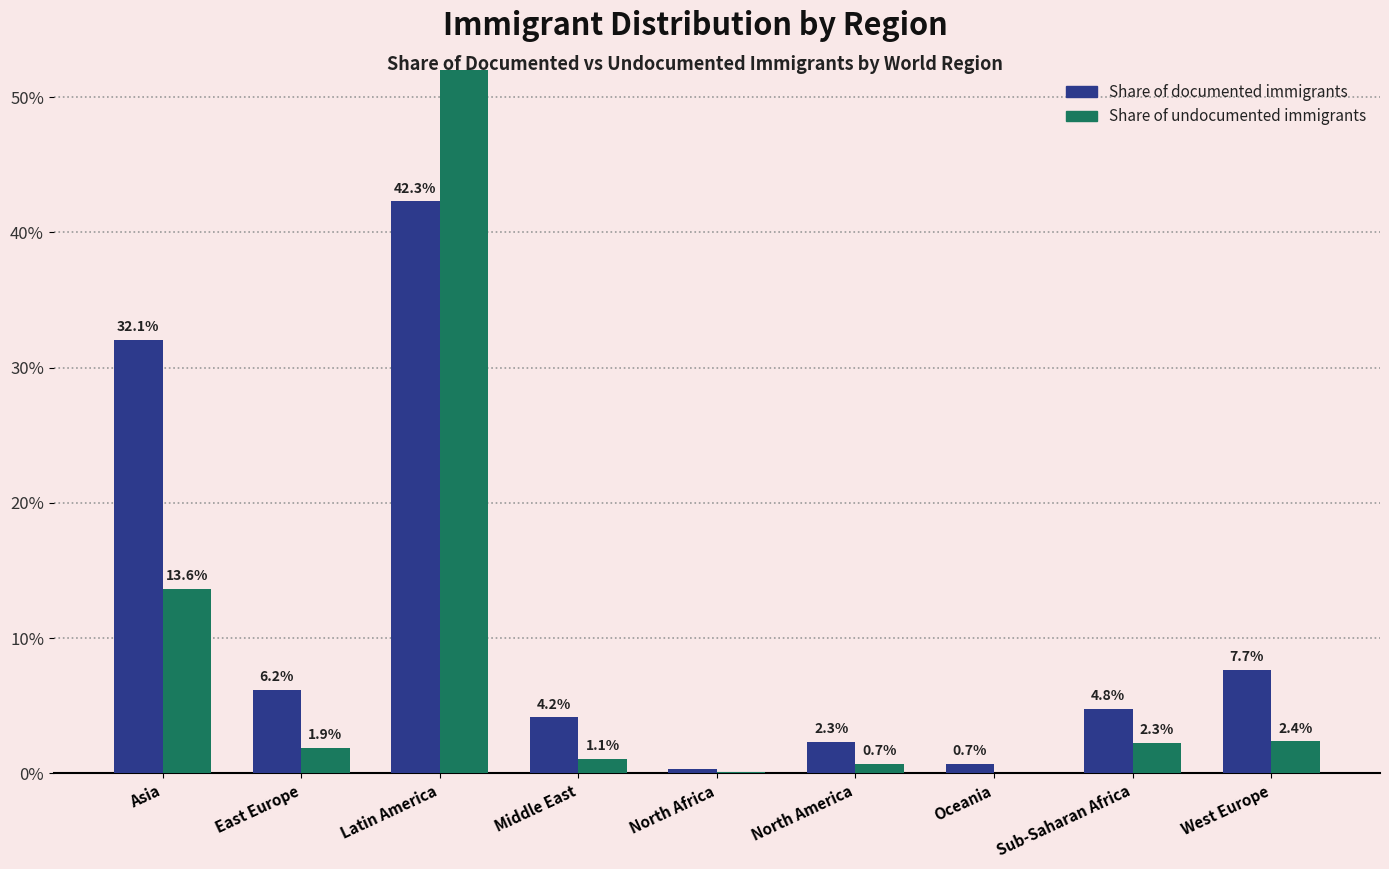

What is the value of the Share of documented immigrants bar at the 3rd from the left?

0.4